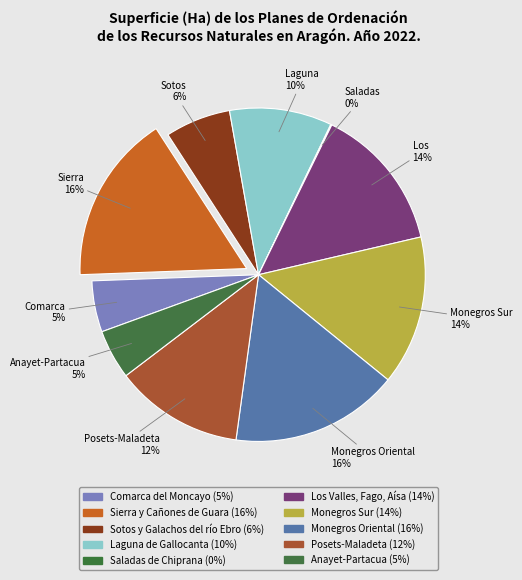

Does any single category account for the majority?

No